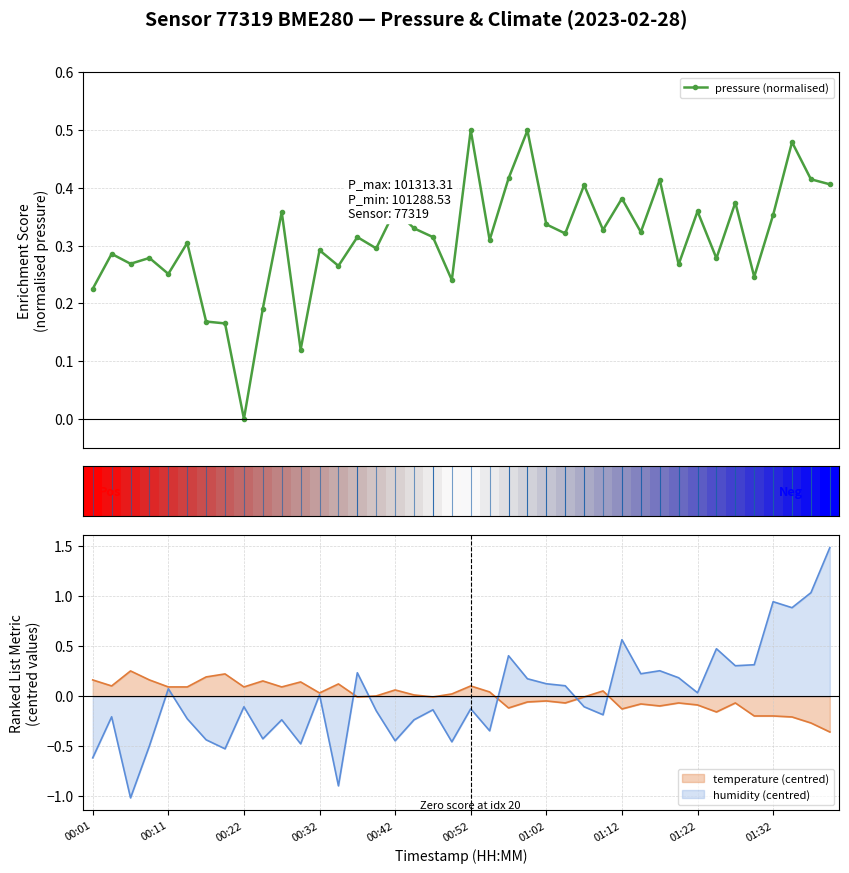

True or false: pressure (normalised) has more than 2 points higher than both neighbors.

True